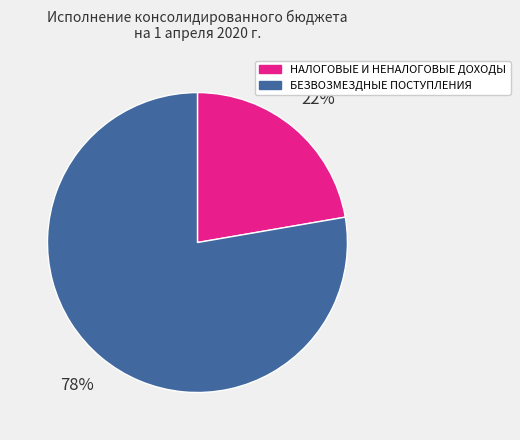

What percentage is the БЕЗВОЗМЕЗДНЫЕ ПОСТУПЛЕНИЯ slice, to the nearest percent?

78%